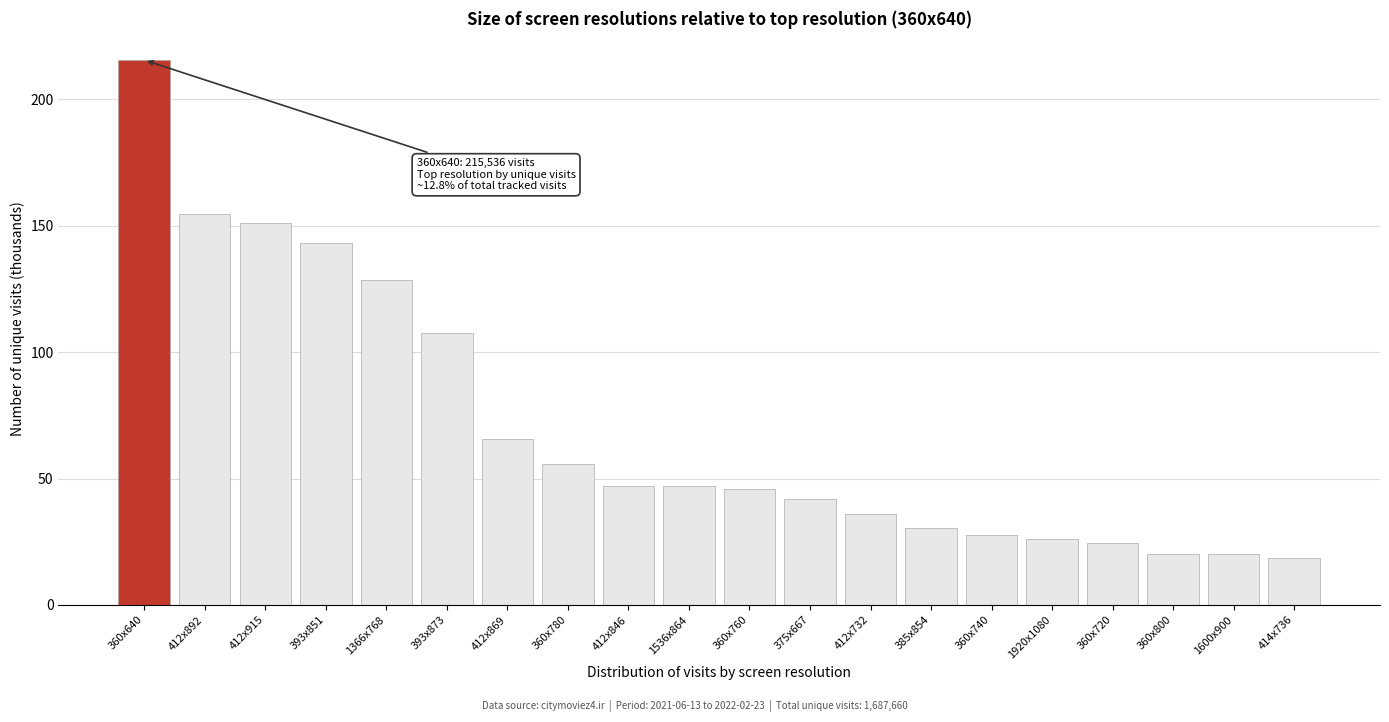

What is the average value?

70.3